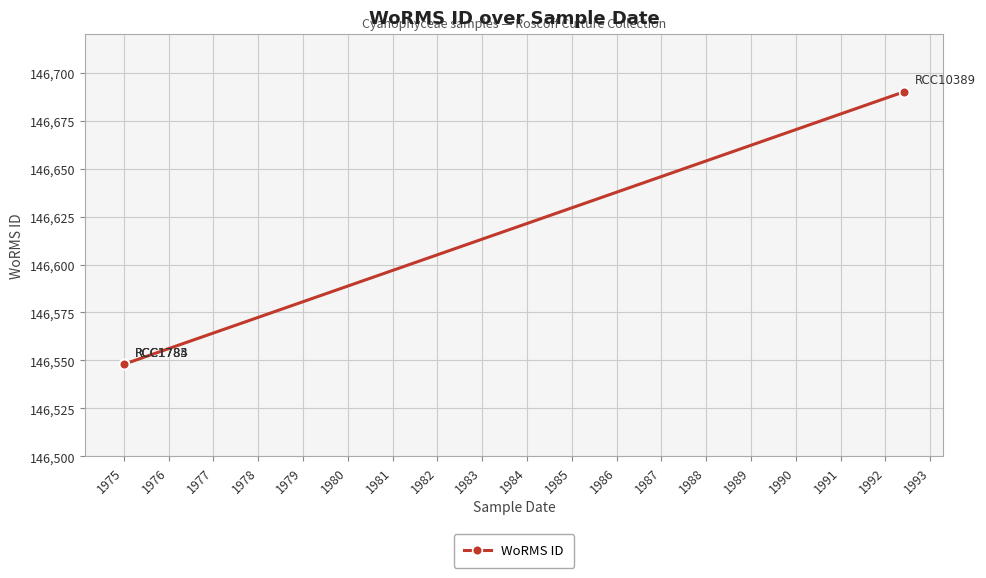

What is the ratio of the value at 1975 to the value at 1977?

1.0